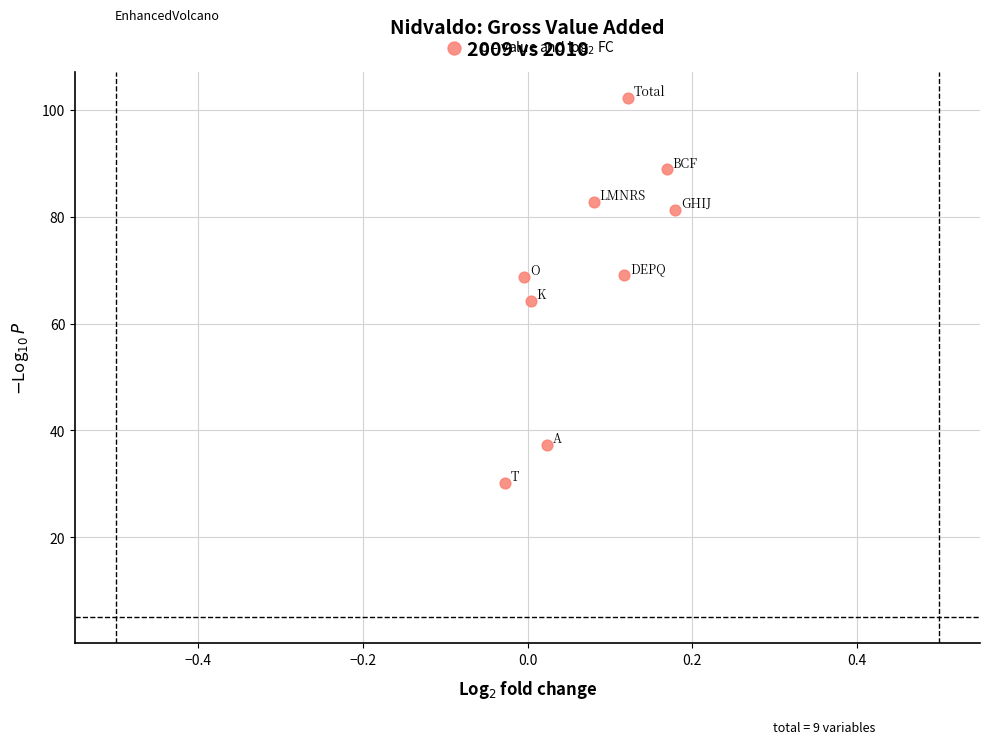

What is the average Y value?

69.4